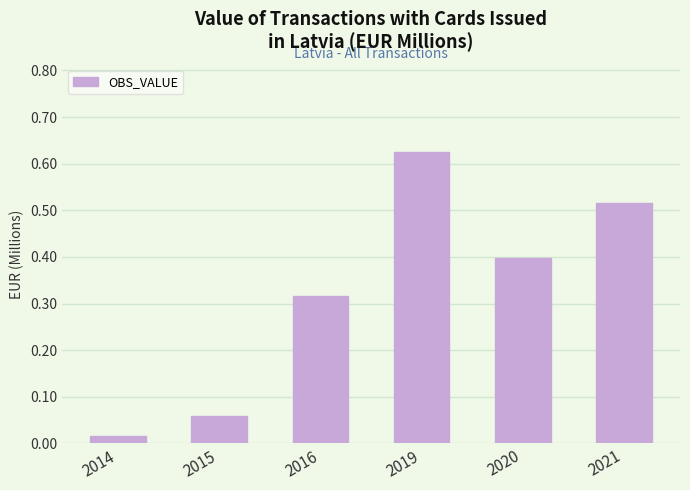

List the labels in order of value, largest first.

2019, 2021, 2020, 2016, 2015, 2014